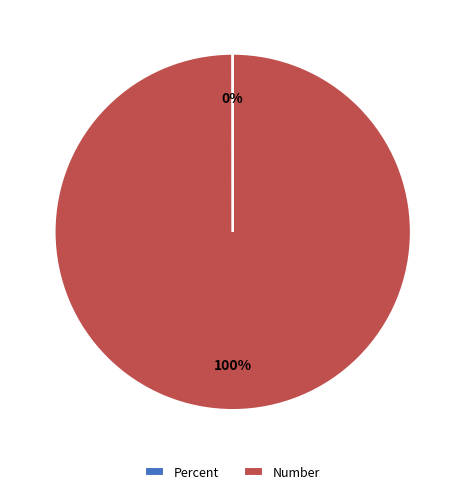

Is there any slice that represents more than half of the pie?

Yes